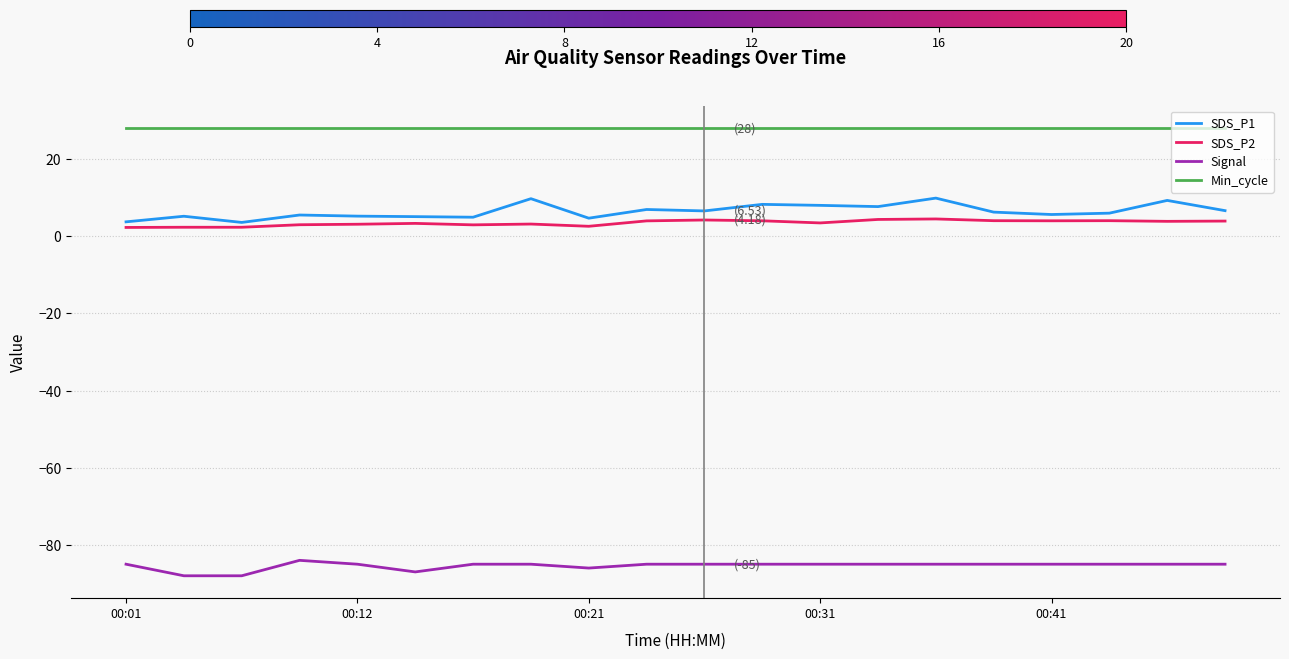

What is the smallest value displayed?

-88.0